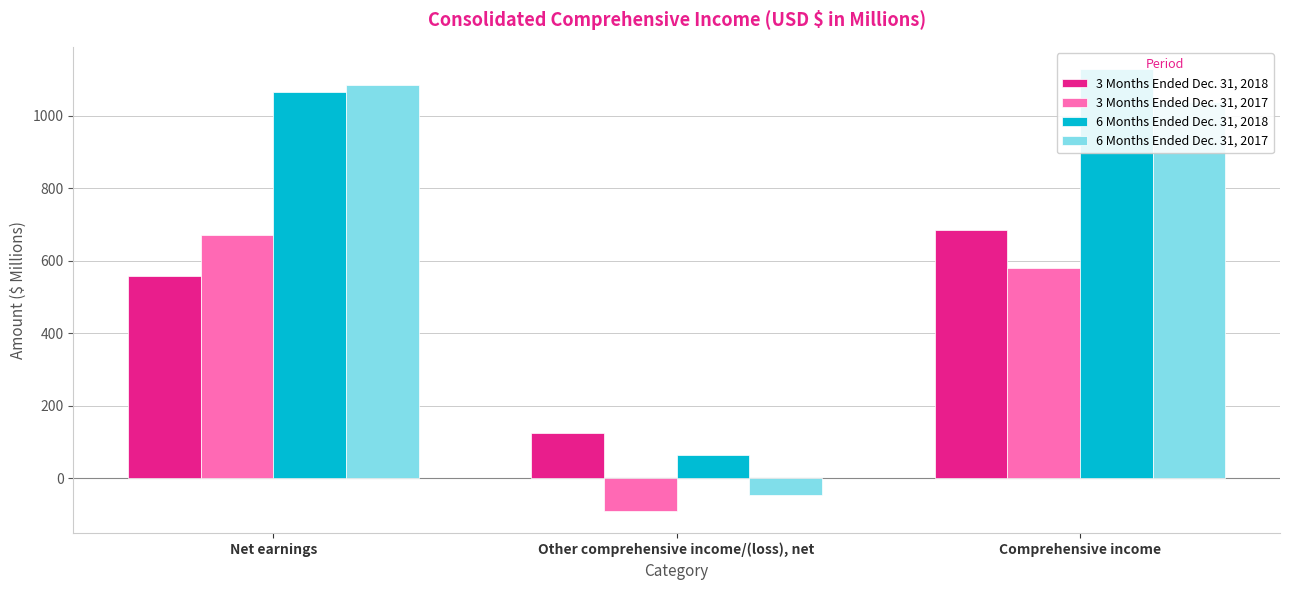

Is it true that 3 Months Ended Dec. 31, 2017 equals 348.4 at Comprehensive income?

False